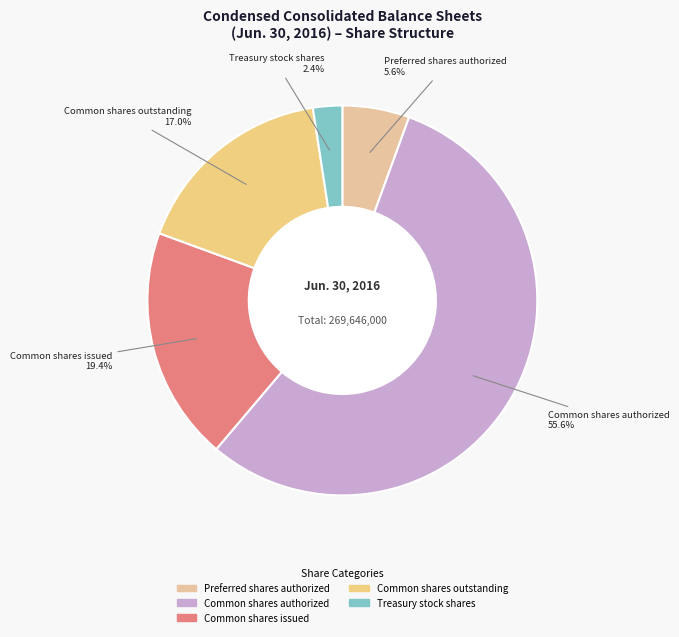

Count the number of slices in the pie.

5